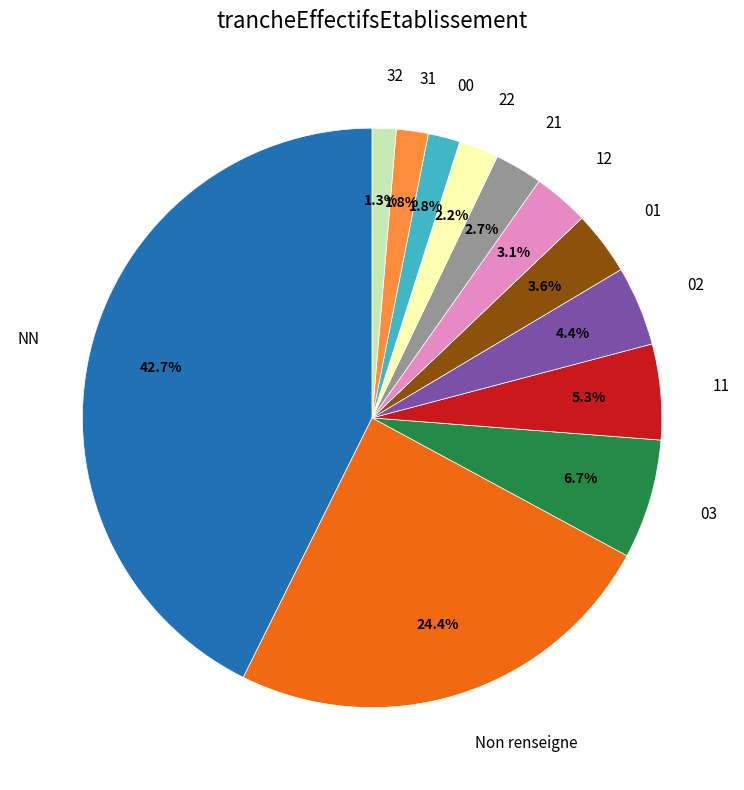

Approximately how many times larger is the value at 32 compared to 02?

0.3